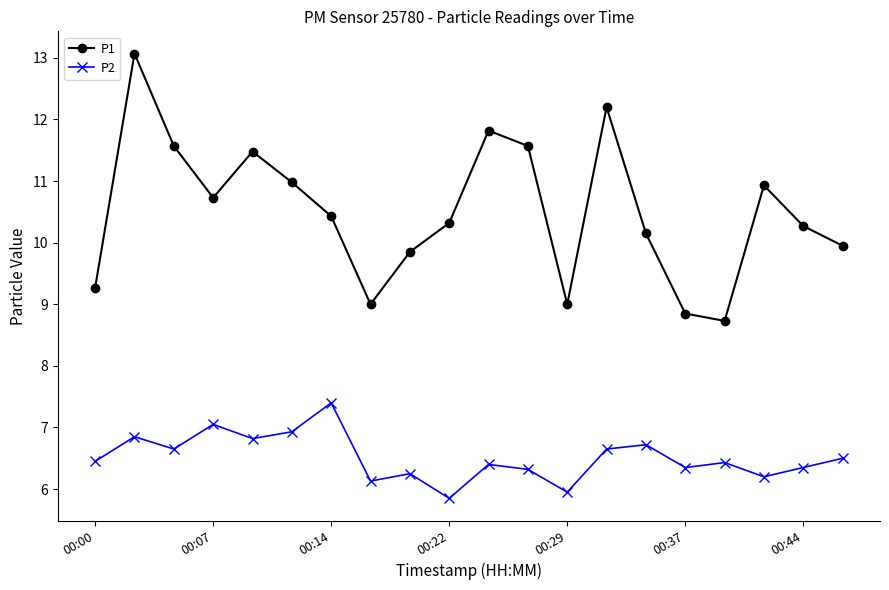

Rank the series by their average value, from highest to lowest.

P1, P2